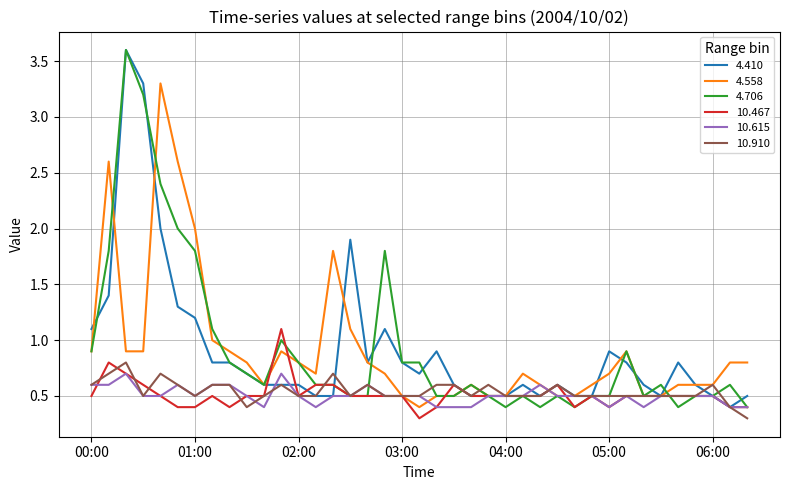

What is the maximum value shown in the chart?

3.6